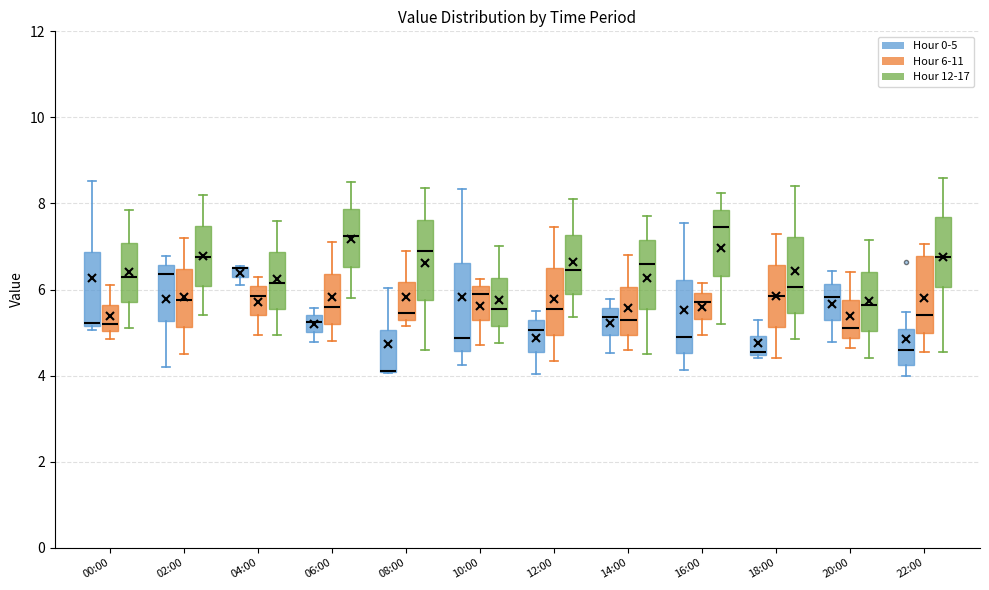

Where does the median line of the box for 22:00 (Hour 6-11) sit on the y-axis? The values are not printed on the chart, so give them approximately, as read against the axis.

5.4